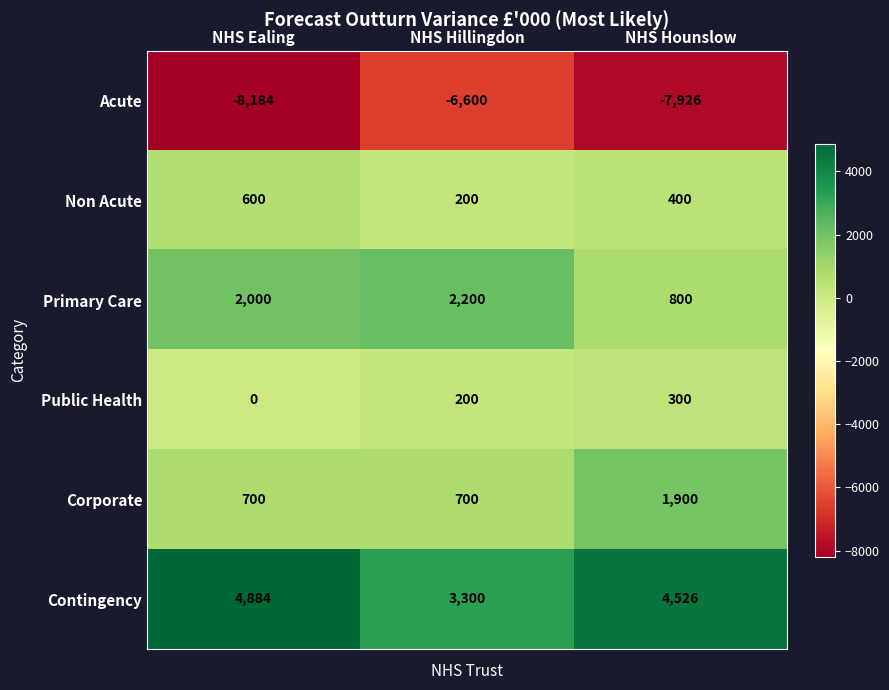

Which series has the largest total across all categories?

Contingency